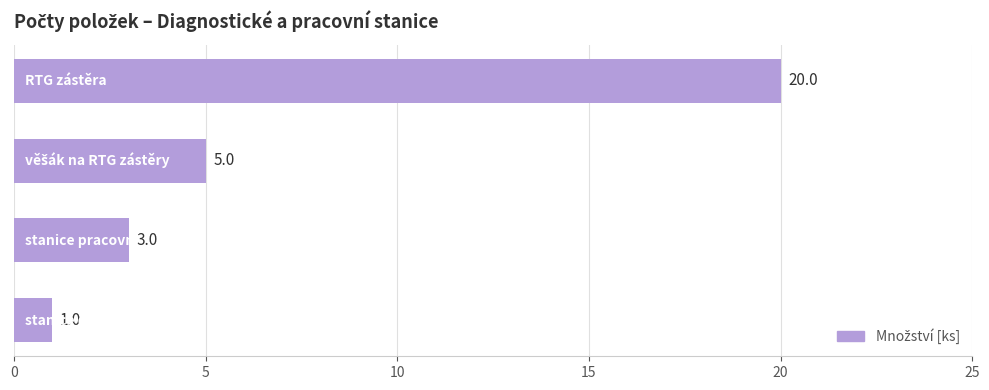

Reading bottom to top, transcribe all the data shown in this chart.

1	3	5	20